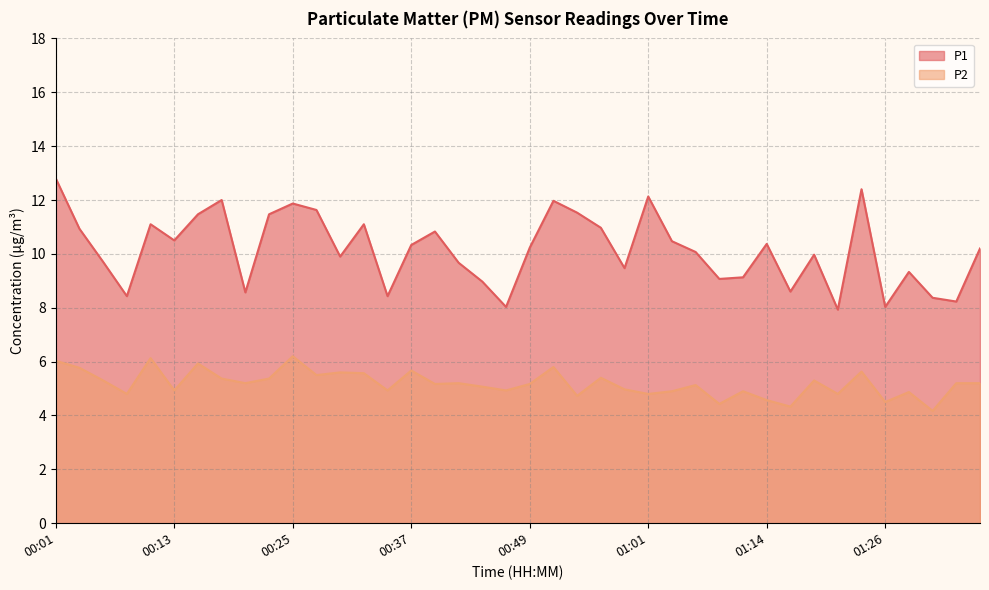

The value of P2 at 00:59 is 8.5. True or false?

False